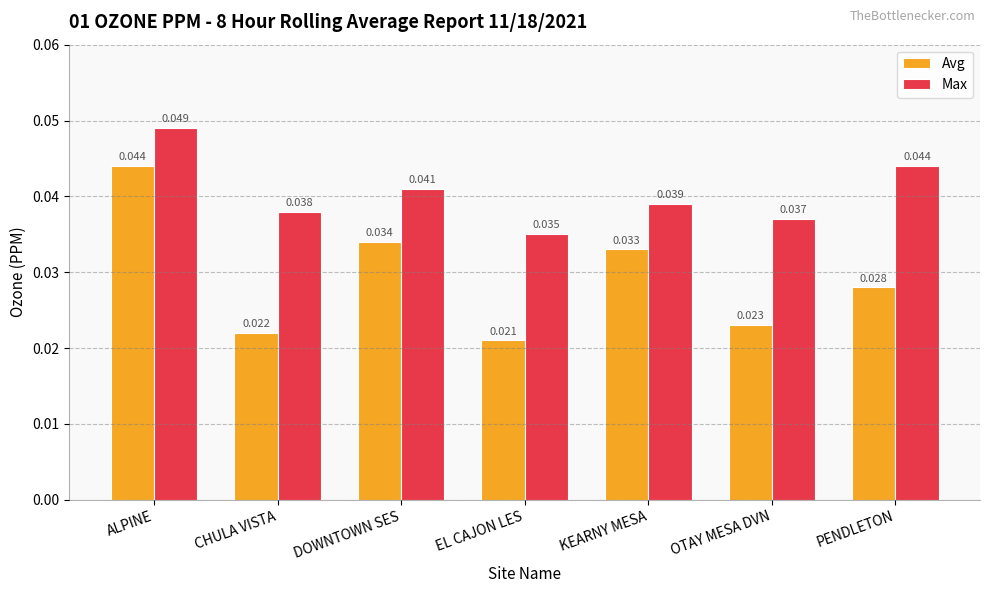

Which series has the largest range (max minus min)?

Avg